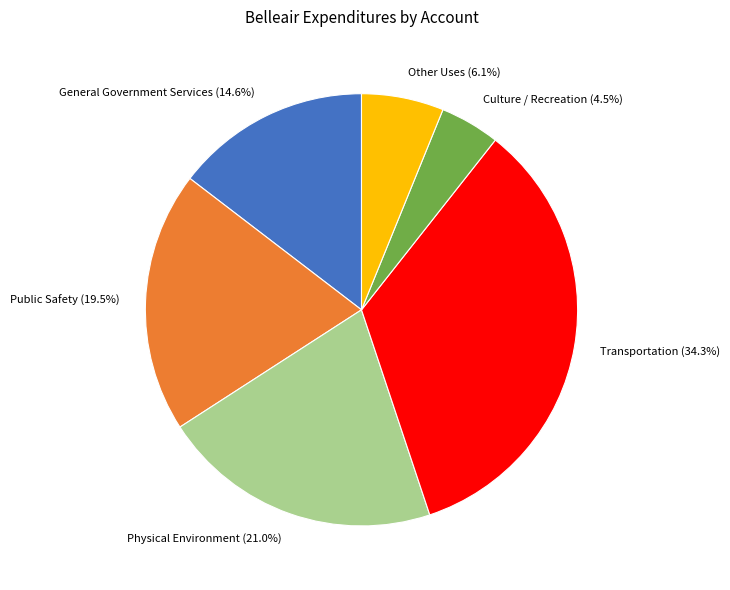

What is the smallest slice in the pie chart?

Culture / Recreation